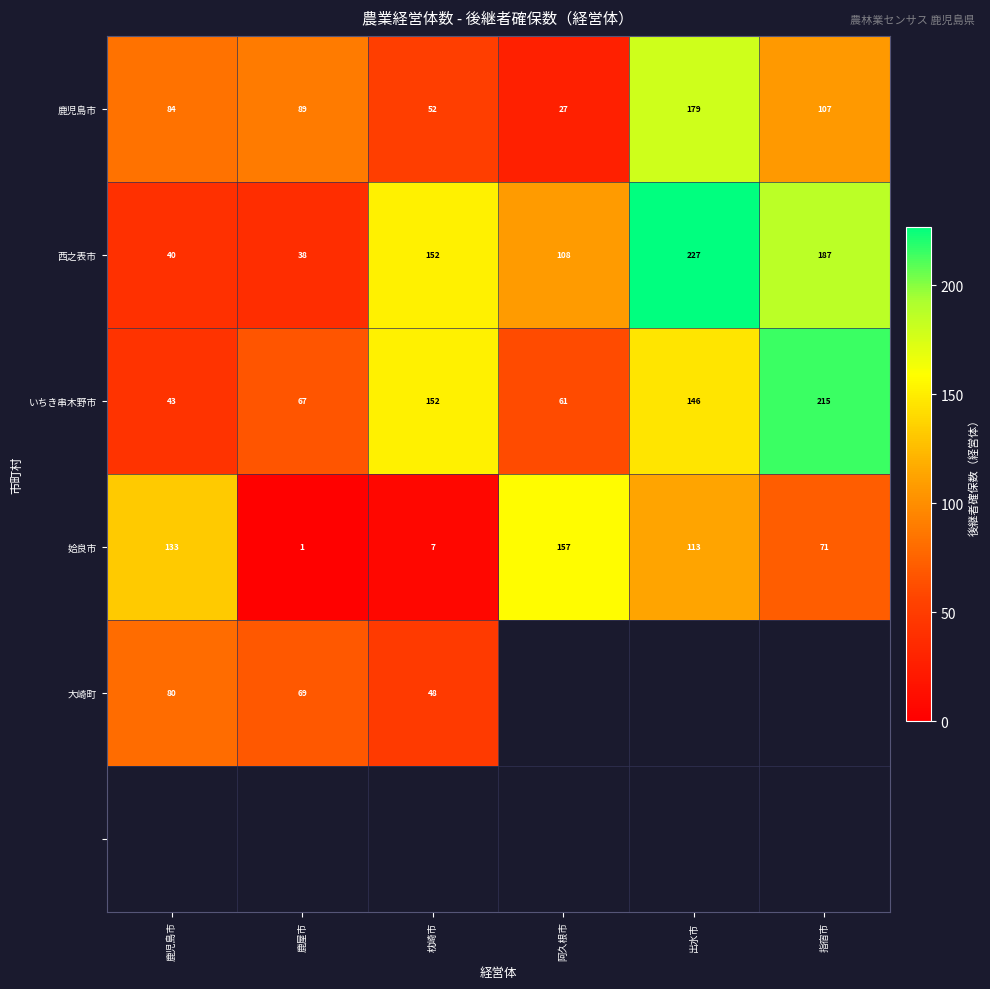

At how many categories does at least one series exceed 55?

6